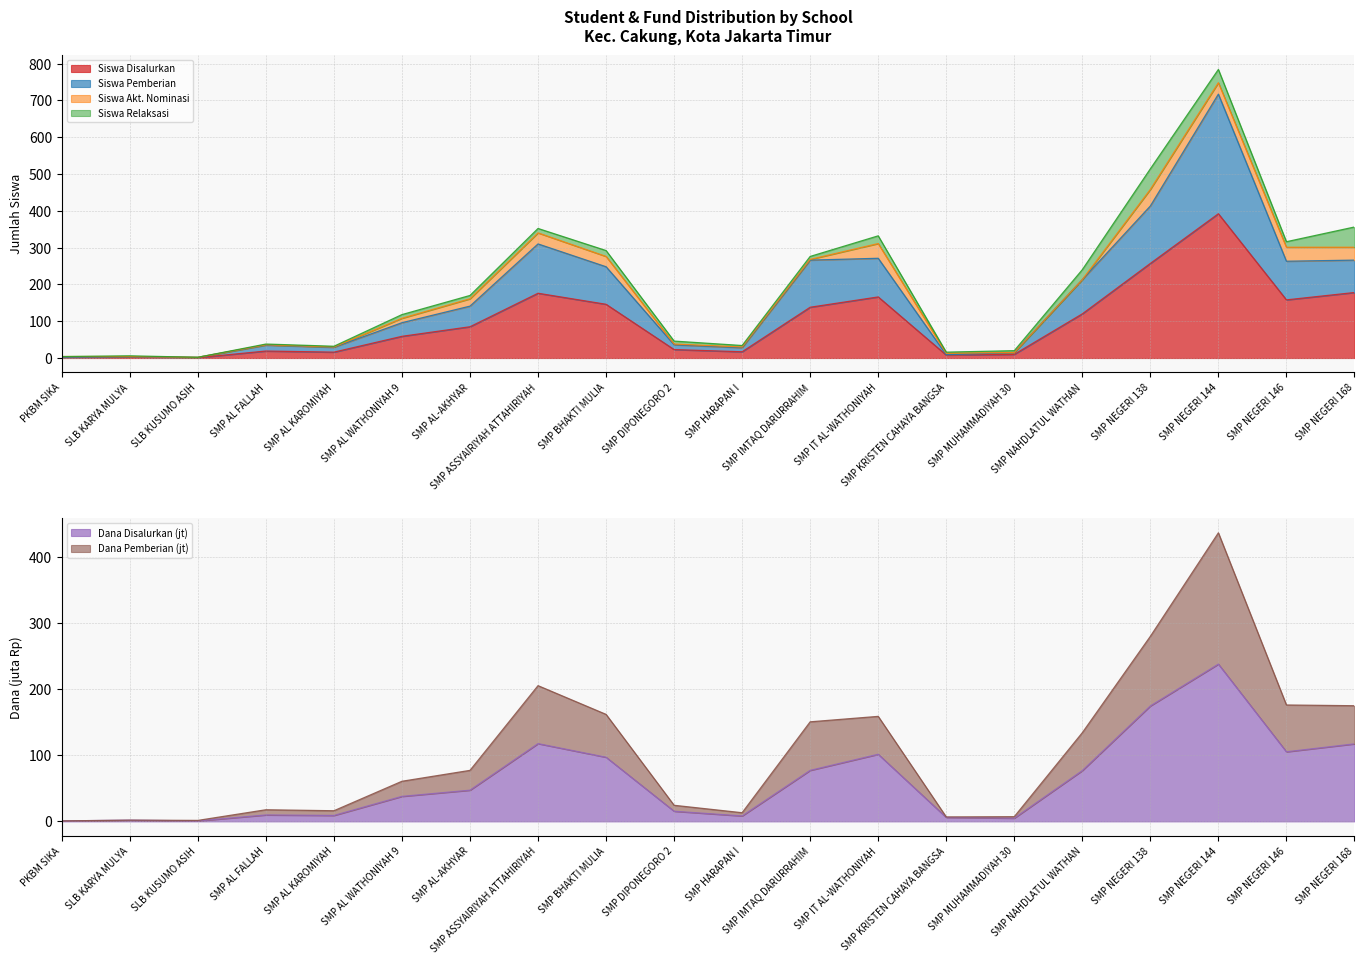

At which category does the chart reach its peak across all series?

SMP NEGERI 144